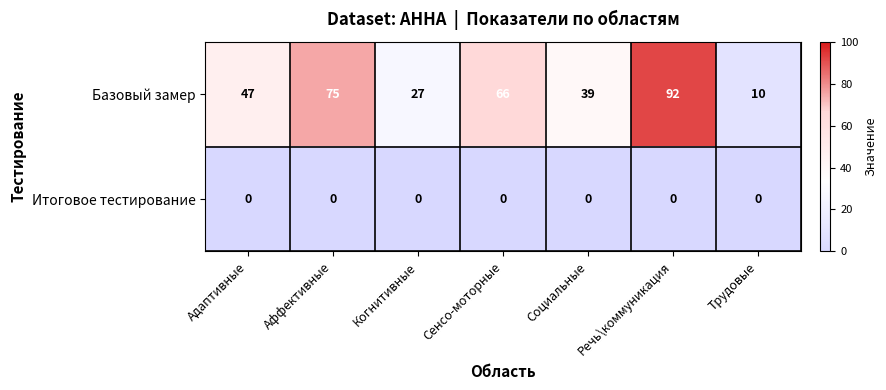

Rank the series by their average value, from highest to lowest.

Базовый замер, Итоговое тестирование